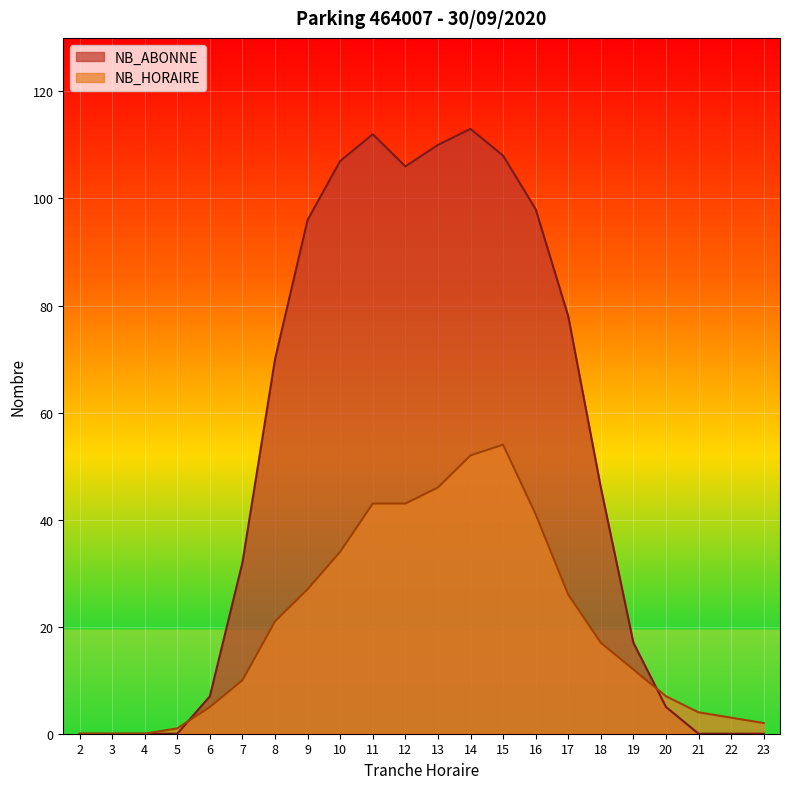

Between which two adjacent categories do NB_HORAIRE and NB_ABONNE first intersect?

5 and 6